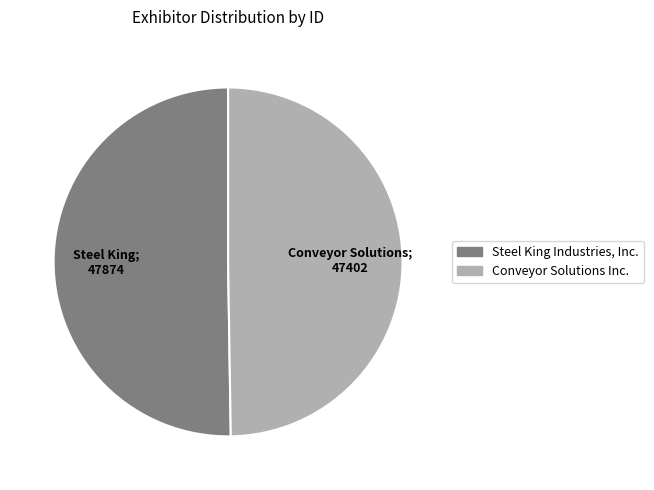

True or false: Conveyor Solutions Inc. accounts for 39% of the total.

False